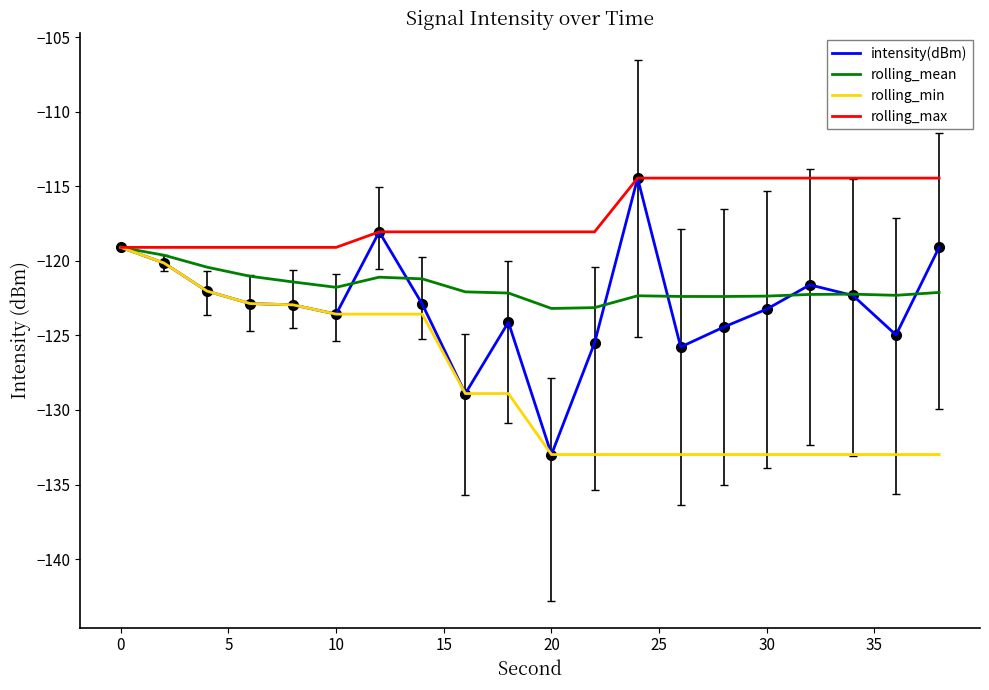

Which series has the largest total across all categories?

rolling_max